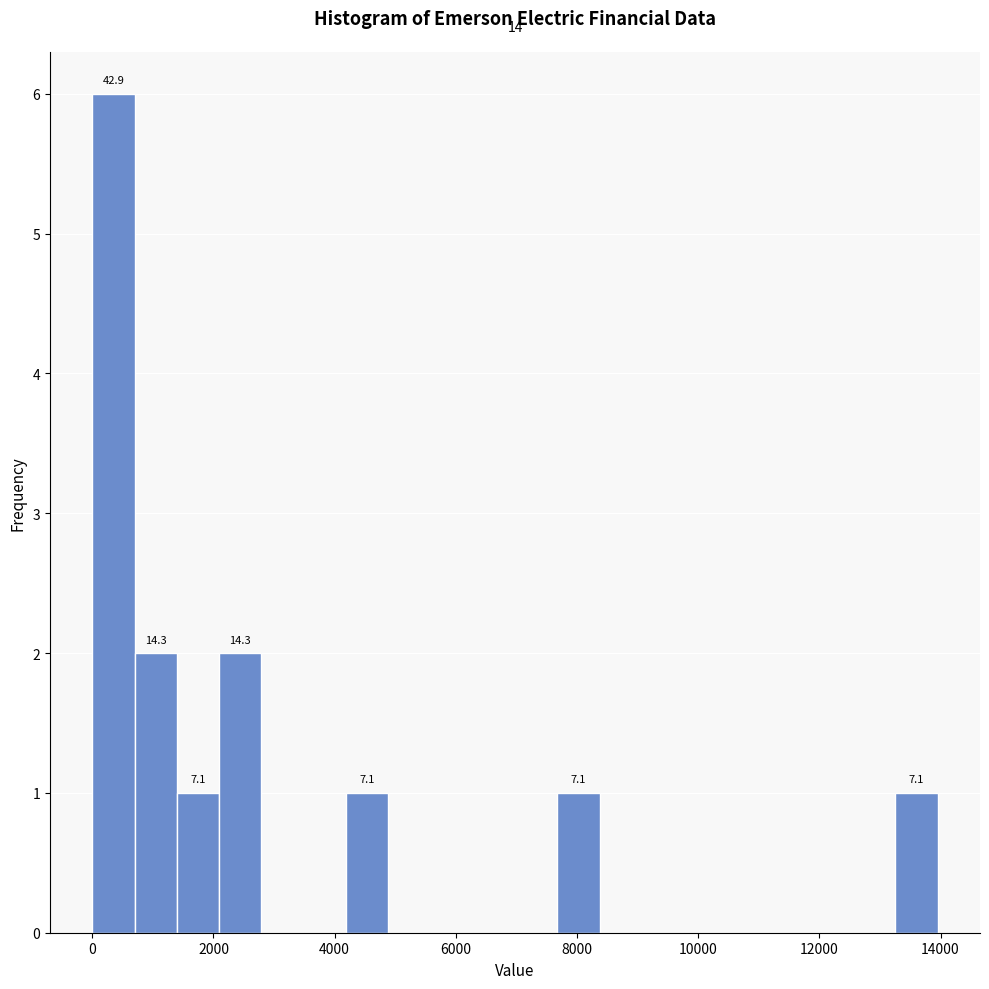

Around what value on the x-axis is the tallest bar? Give the approximate position of its centre, as read against the axis.

400